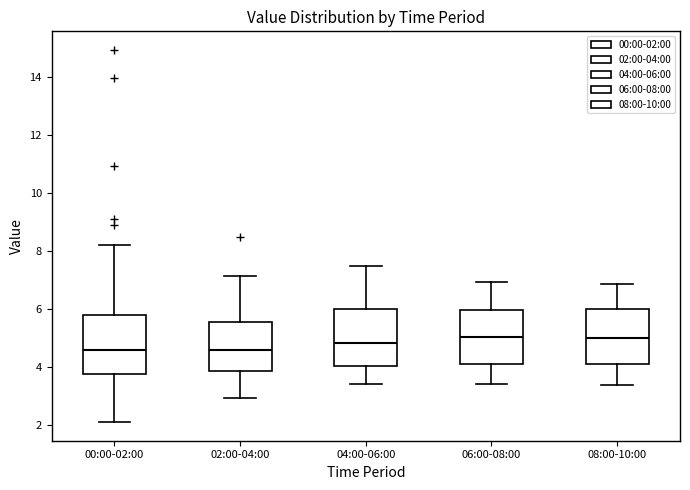

Reading left to right, transcribe this box plot: for each box, give where its median line is, the range the box spans, and where its two whiskers end, as read against the y-axis. The values are not printed on the chart, so give them approximately, as read against the axis.

00:00-02:00: median 4.6, box 3.8 to 5.8, whiskers 2.2 to 8.2
02:00-04:00: median 4.6, box 3.8 to 5.6, whiskers 3.0 to 7.2
04:00-06:00: median 4.8, box 4.0 to 6.0, whiskers 3.4 to 7.4
06:00-08:00: median 5.0, box 4.2 to 6.0, whiskers 3.4 to 7.0
08:00-10:00: median 5.0, box 4.0 to 6.0, whiskers 3.4 to 6.8